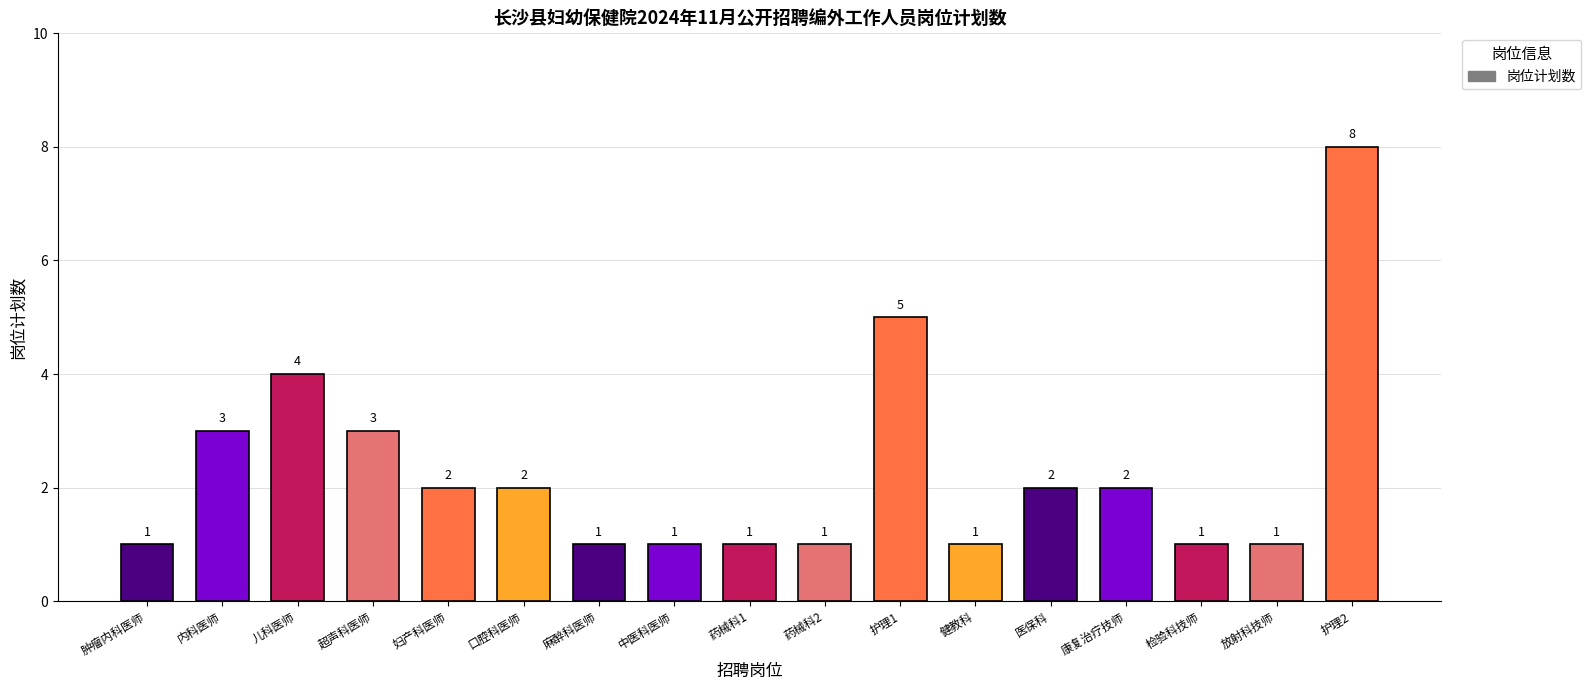

What is the label of the 17th bar from the left?

护理2